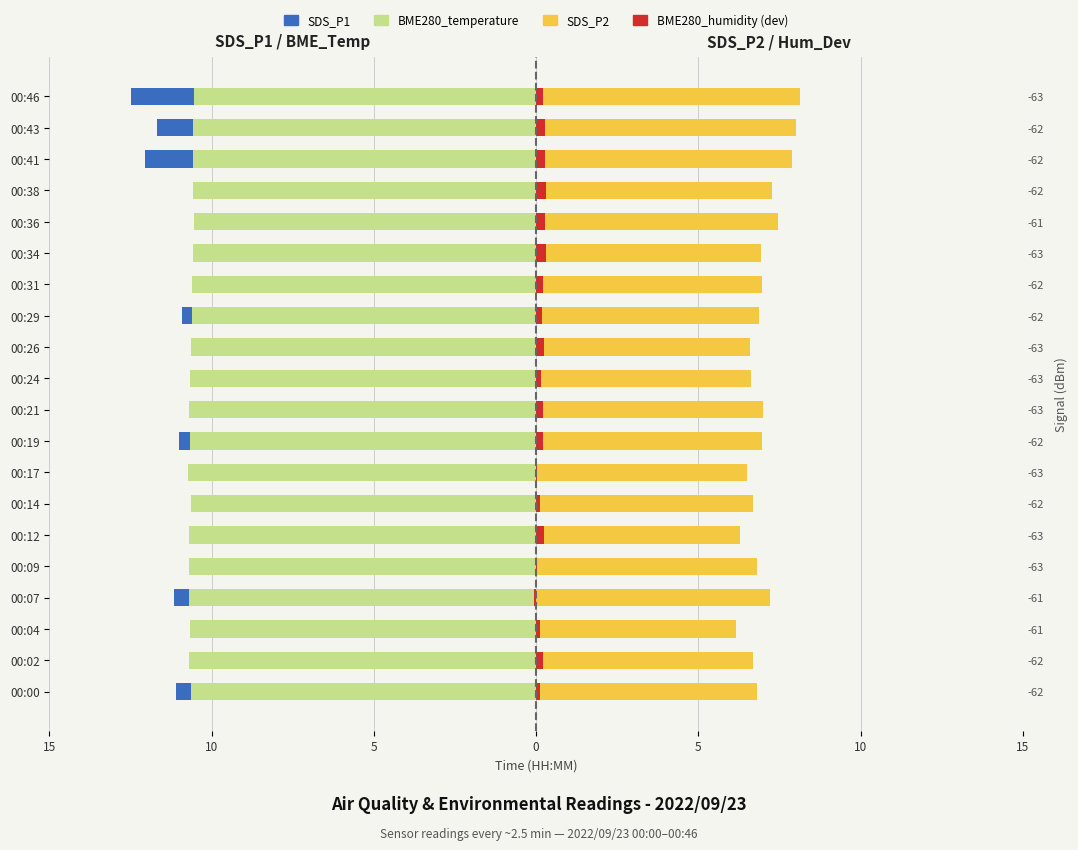

True or false: SDS_P1 has a value of -13.3 at 00:04.

False